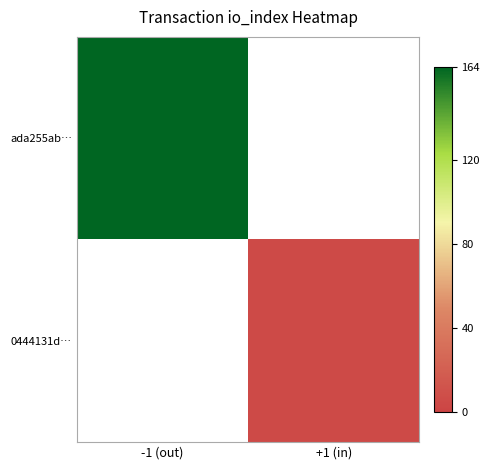

Between +1 (in) and -1 (out), which is larger?

-1 (out)